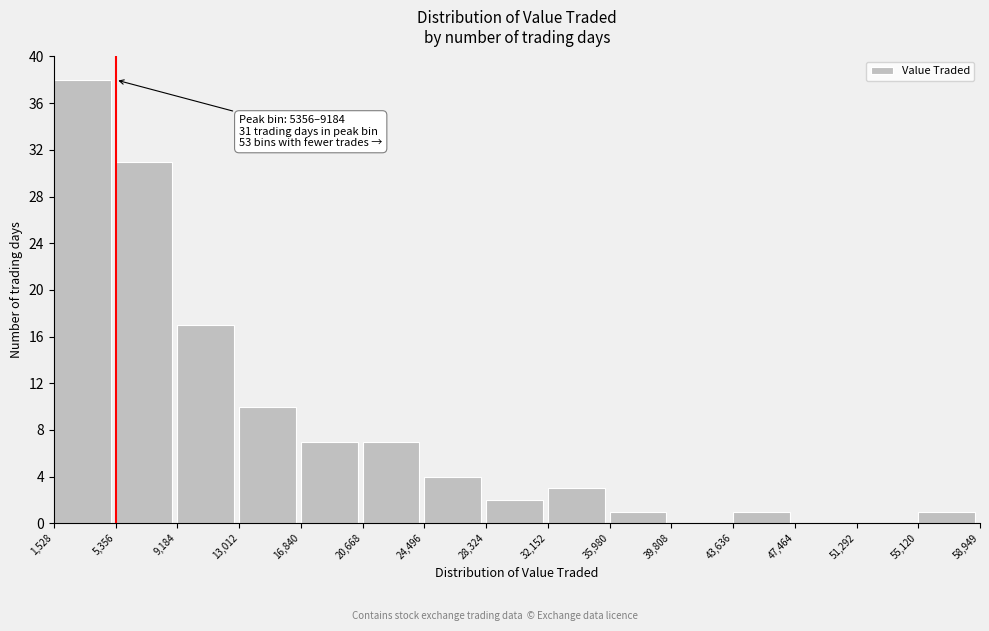

Over which range of the x-axis is the bar tallest?

1,528 to 5,356